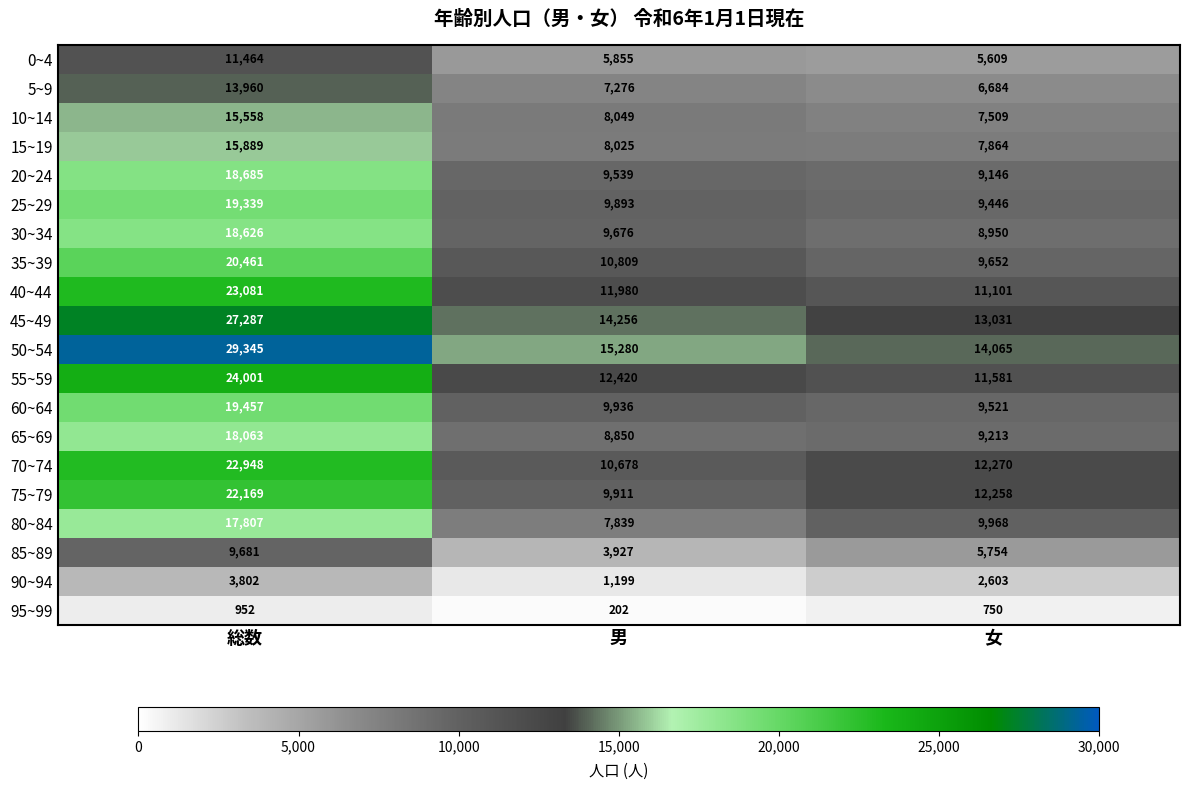

True or false: 85~89 has a value of 2416 at 女.

False